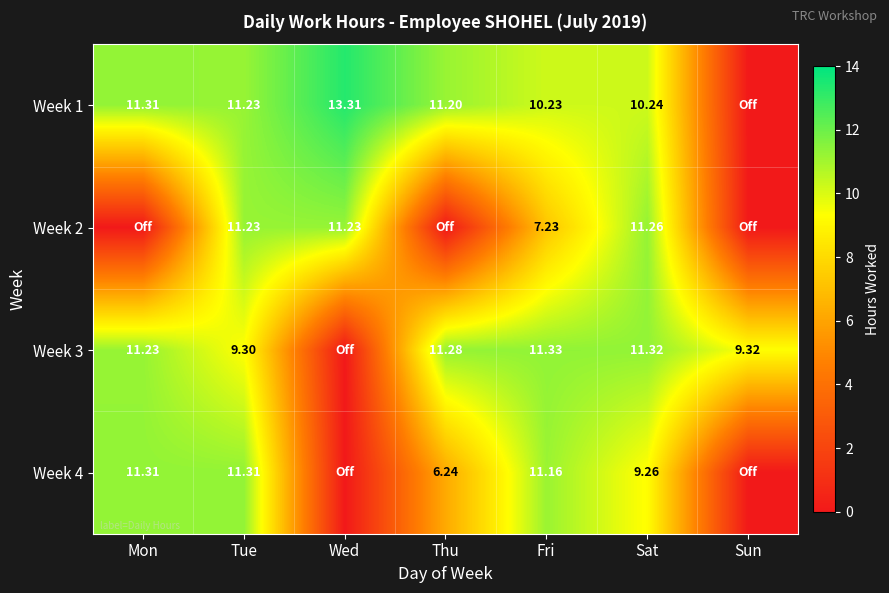

What is the total value across all series at Thu?

28.7